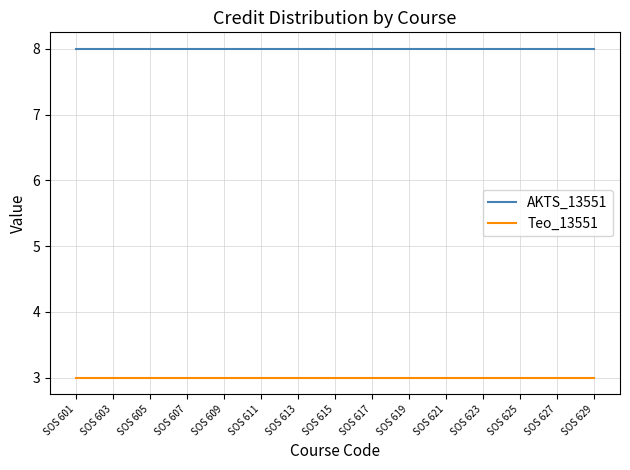

What is the smallest value displayed?

3